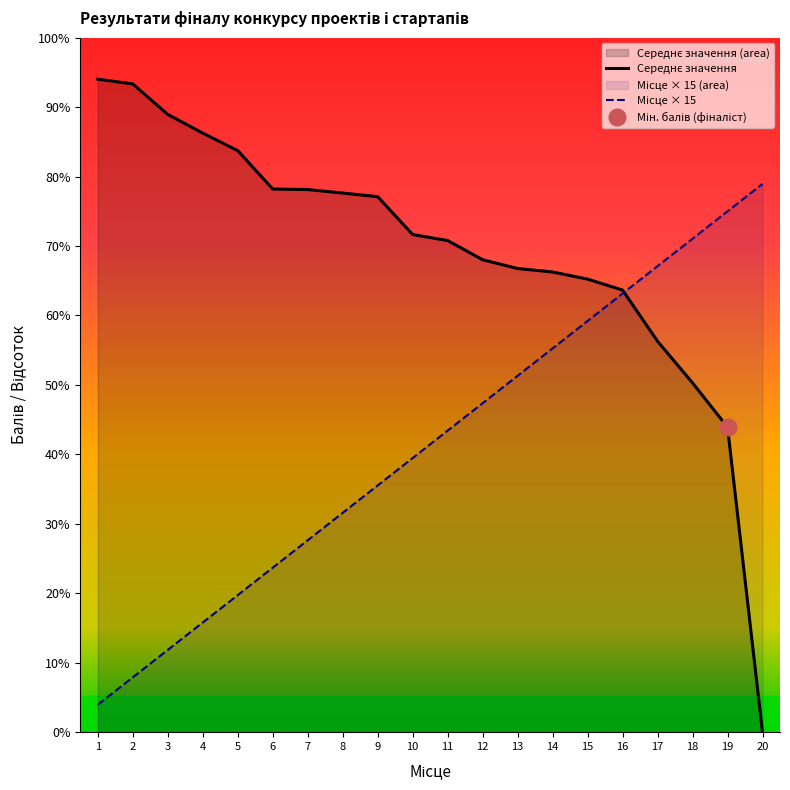

Rank the series at 14 from highest to lowest value.

Середнє значення, Місце